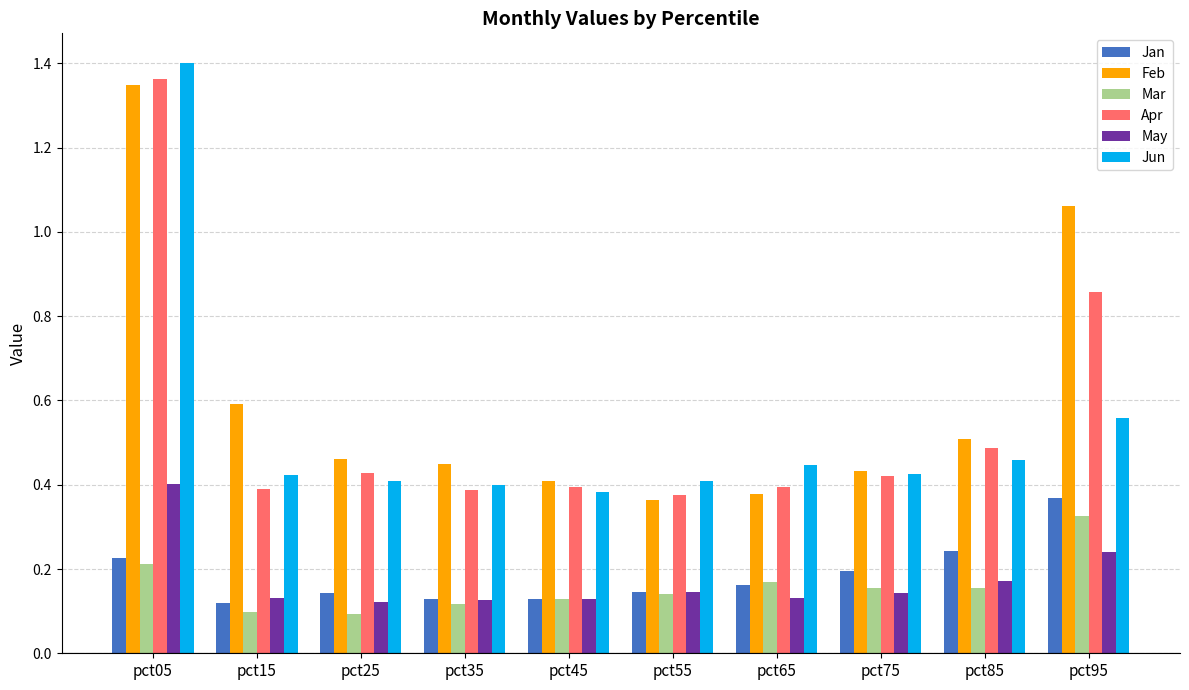

Which category has the highest value across all series?

pct05